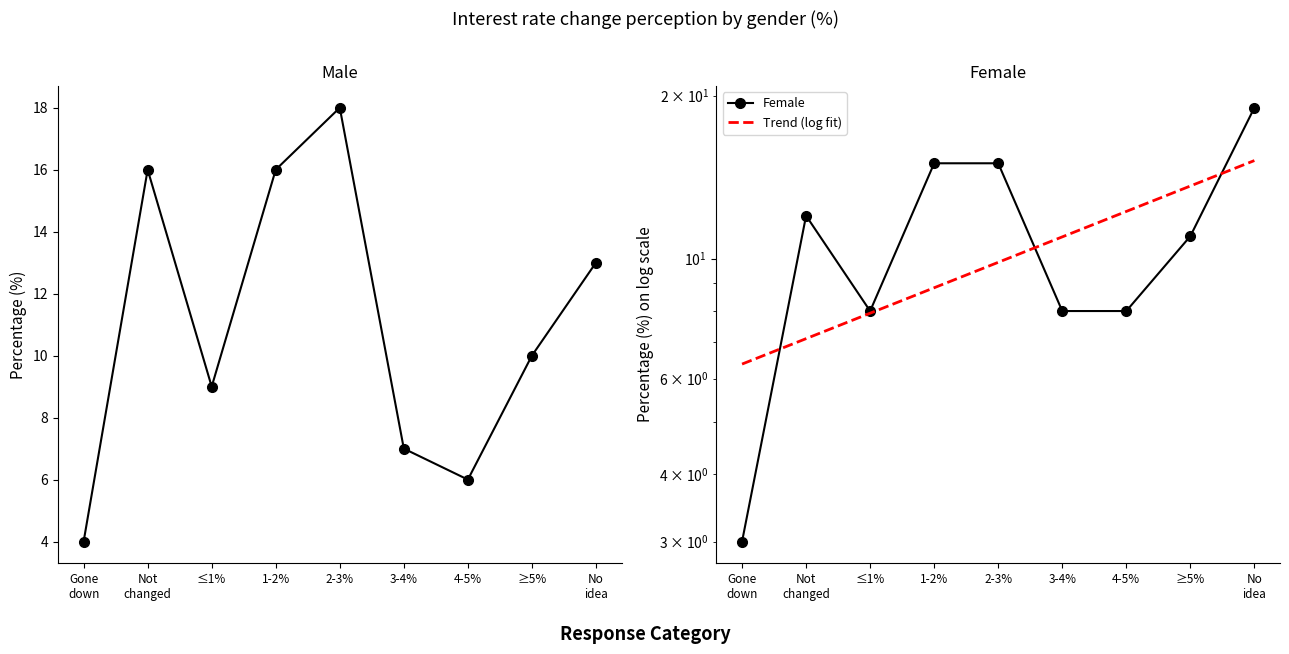

Which series ends up on top after the final intersection of Trend (log fit) and Male?

Trend (log fit)